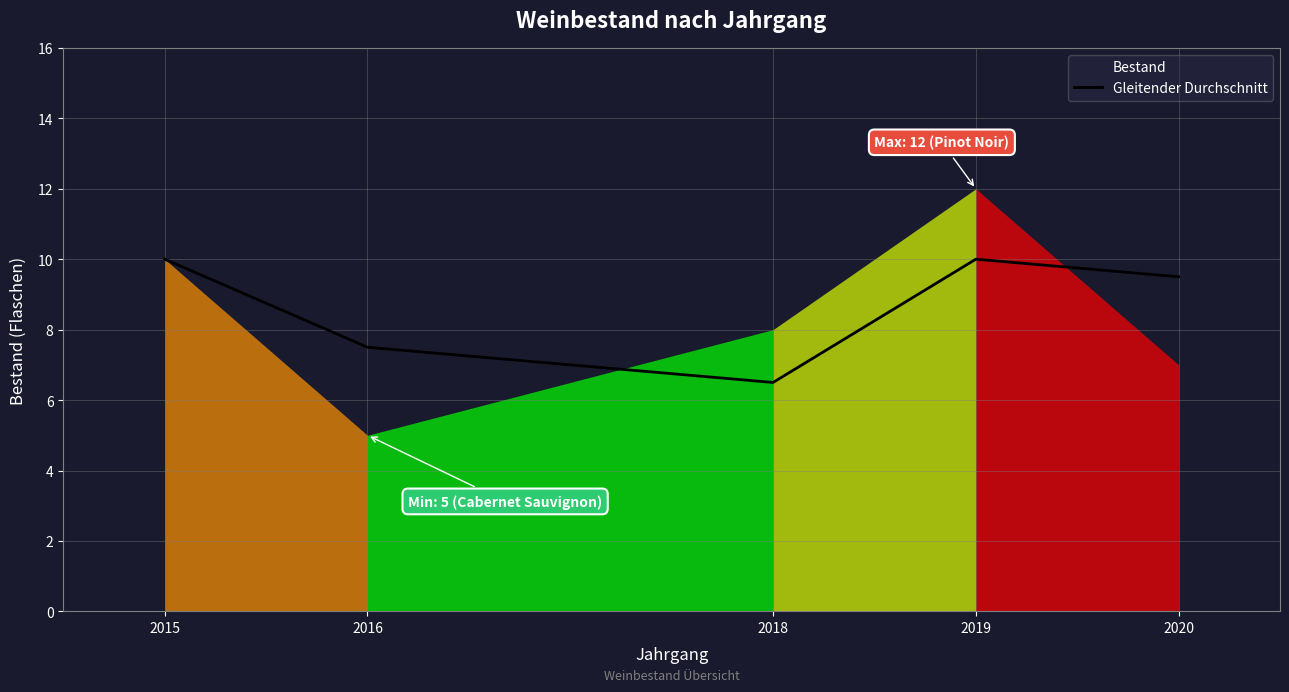

What is the greatest value displayed?

10.0